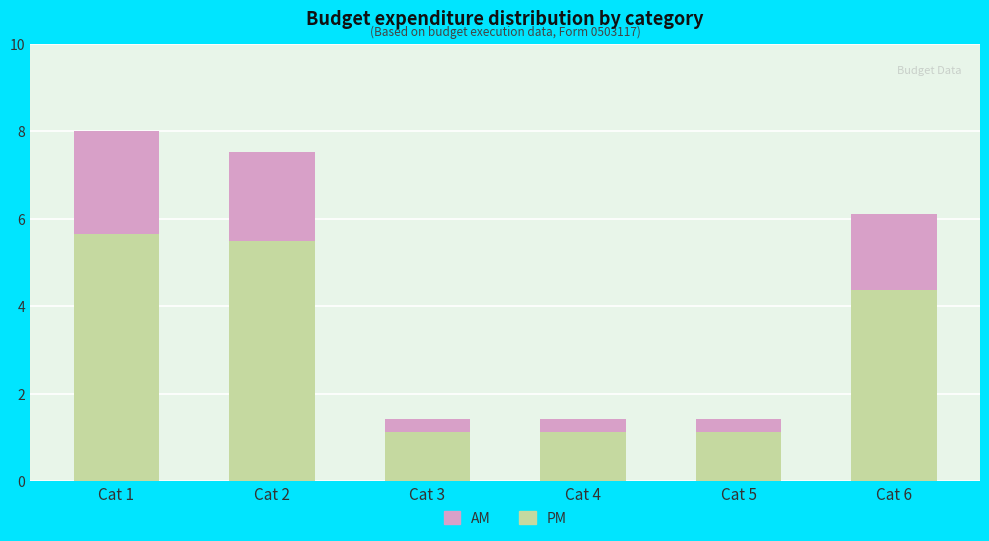

At which category is the sum across all series the highest?

Cat 1